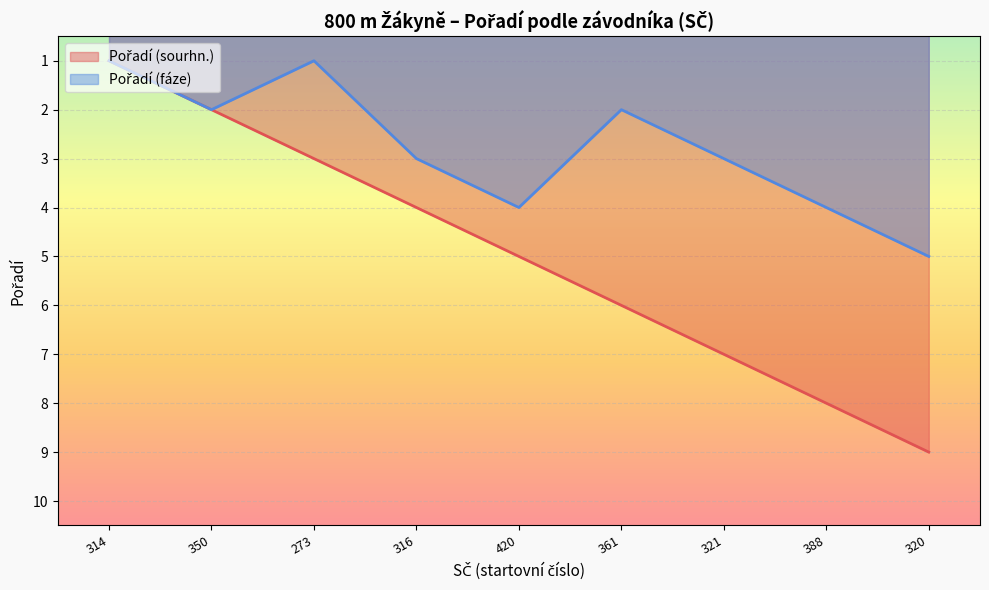

What is the difference between the maximum and minimum values in the Pořadí (fáze) series?

4